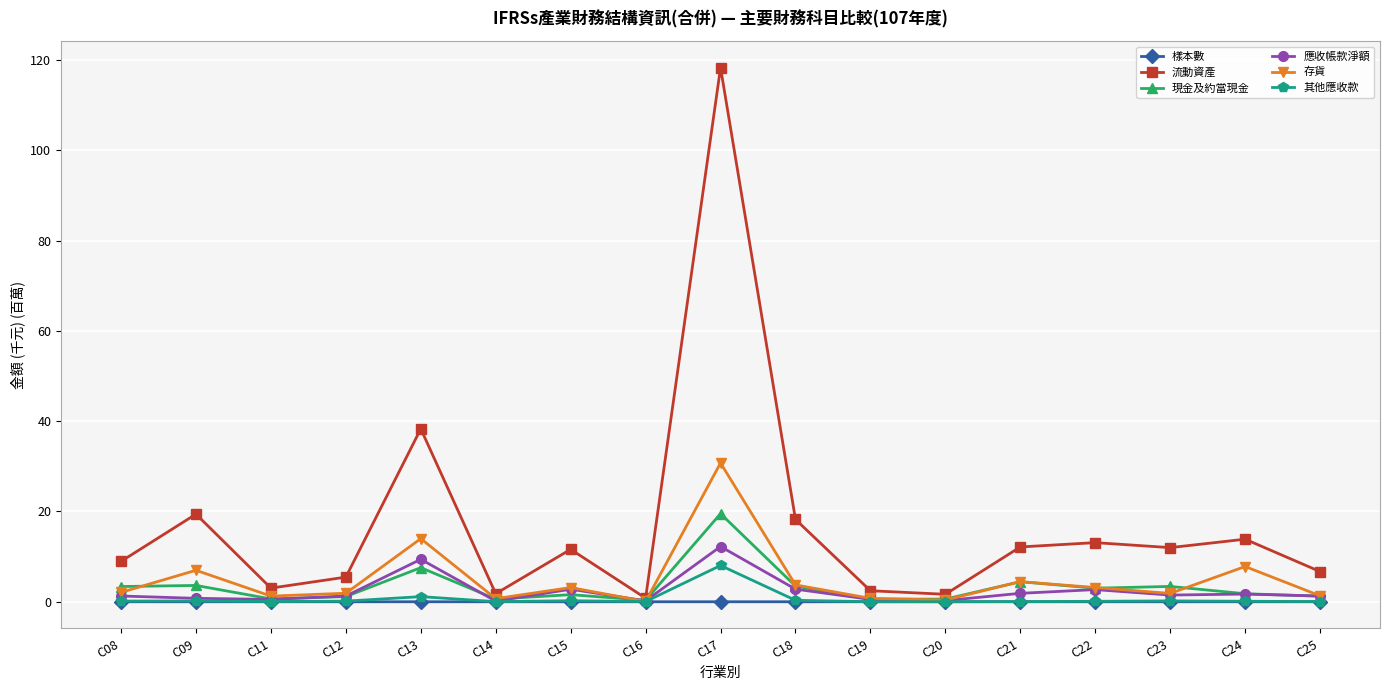

What are all the series names shown in the legend?

樣本數, 流動資產, 現金及約當現金, 應收帳款淨額, 存貨, 其他應收款